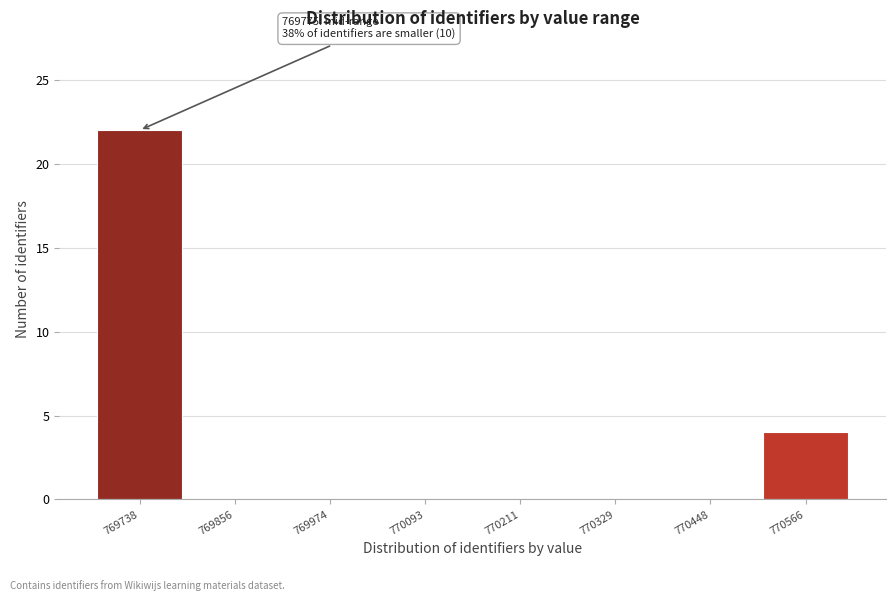

Reading left to right, extract all data points from this chart.

769738=22	769856=0	769974=0	770093=0	770211=0	770329=0	770448=0	770566=4